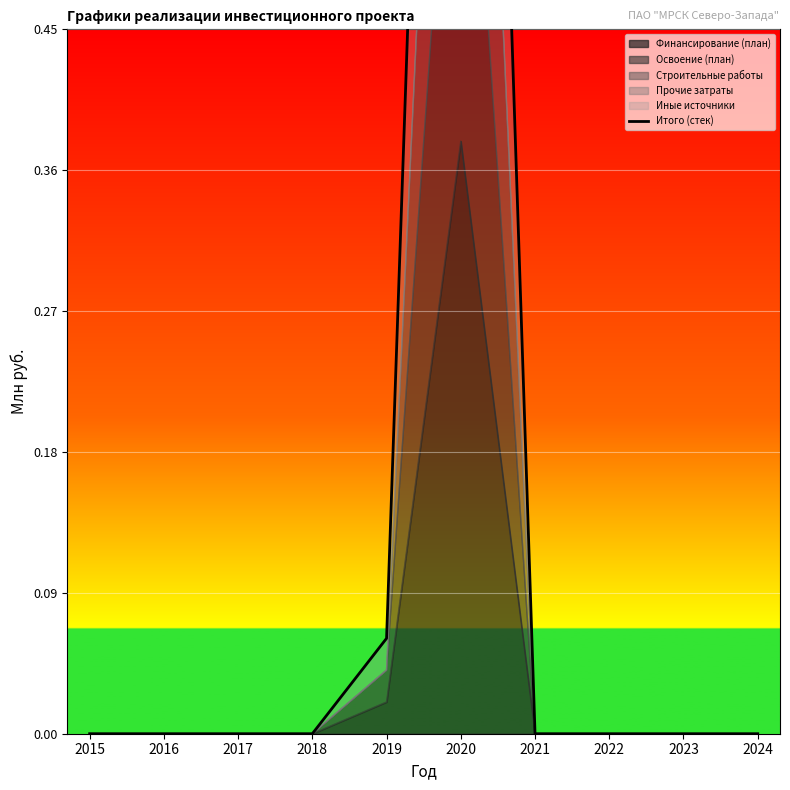

What is the average value?

0.1